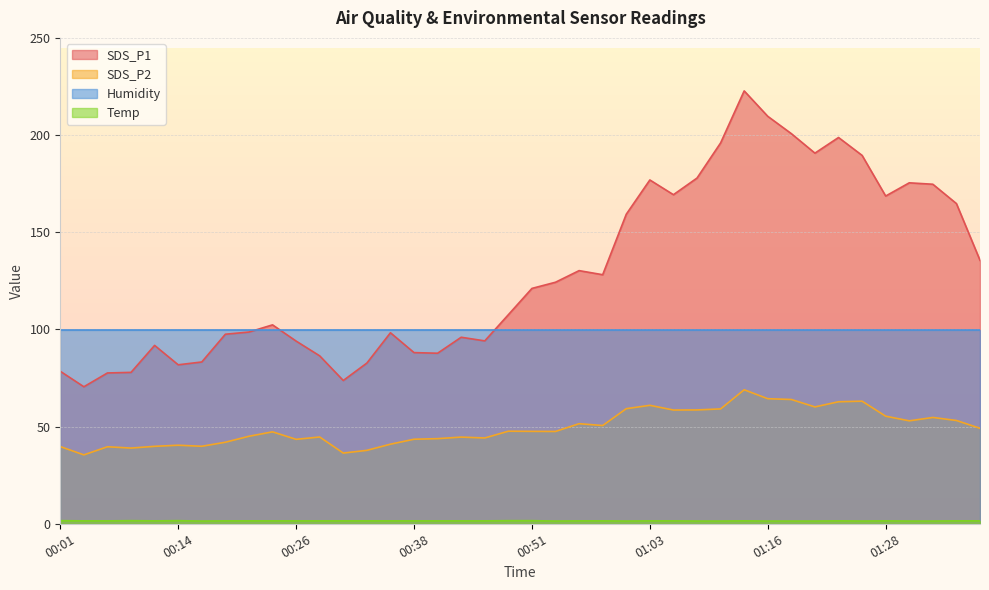

What is the label of the 12th point from the right?

01:11